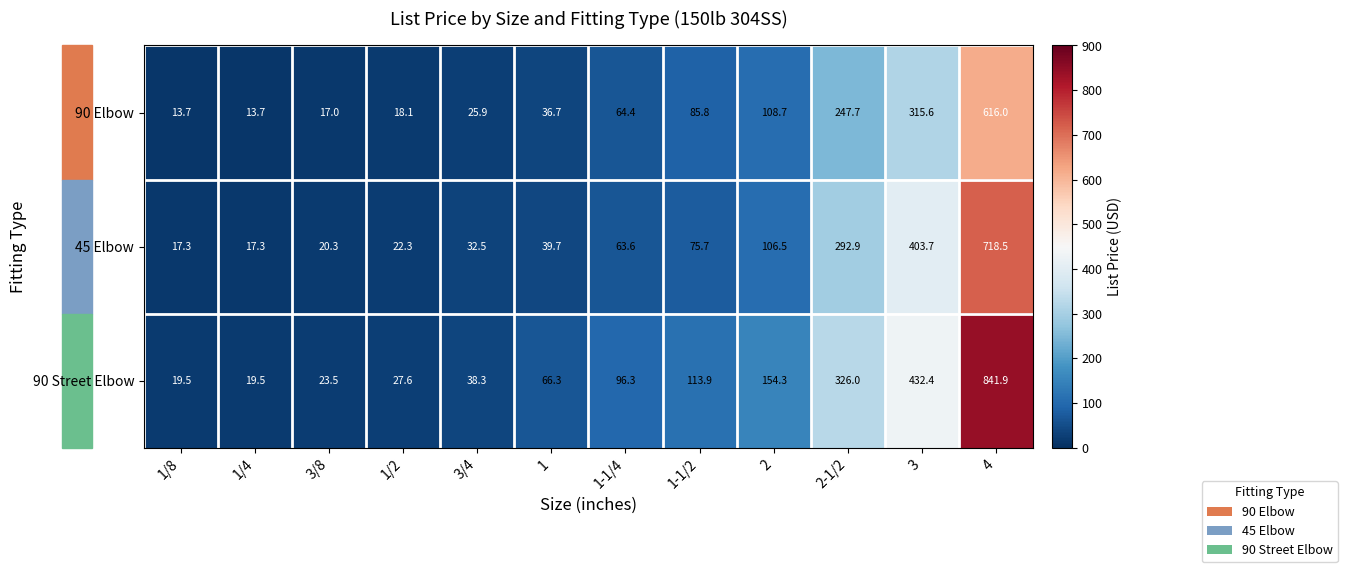

True or false: 90 Street Elbow has a value of 66.3 at 1.

True